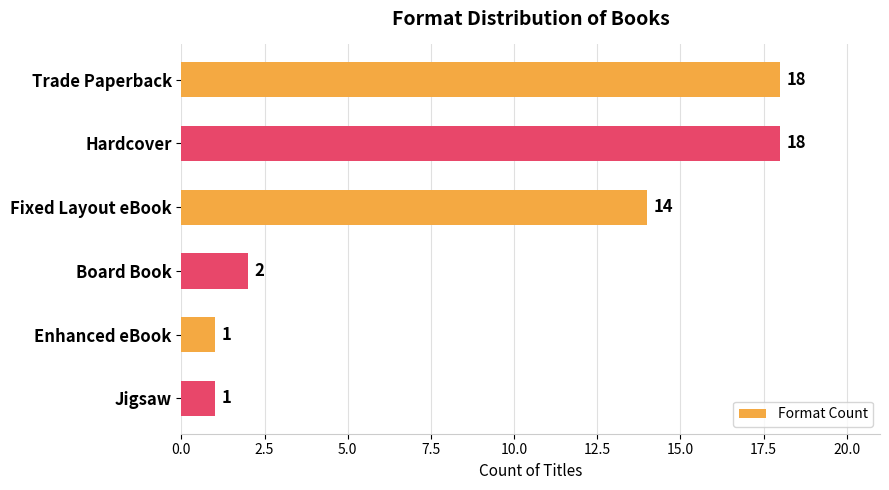

The chart shows a value of 18 at Trade Paperback. True or false?

True